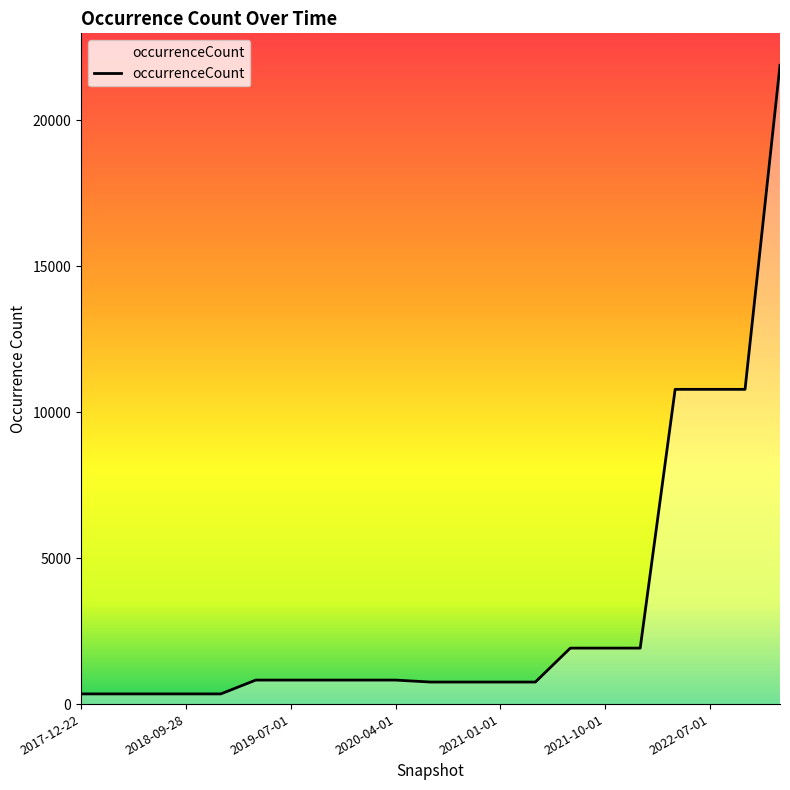

What is the maximum value shown in the chart?

21881